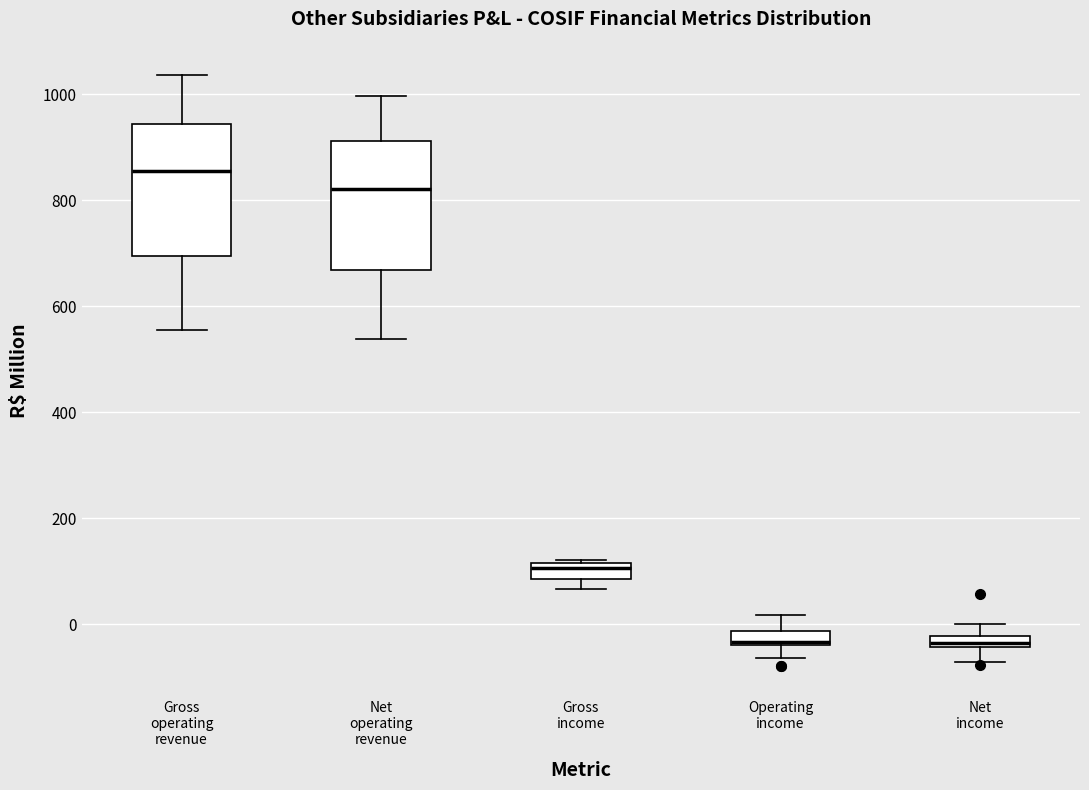

Which box has the highest median line?

Gross operating revenue